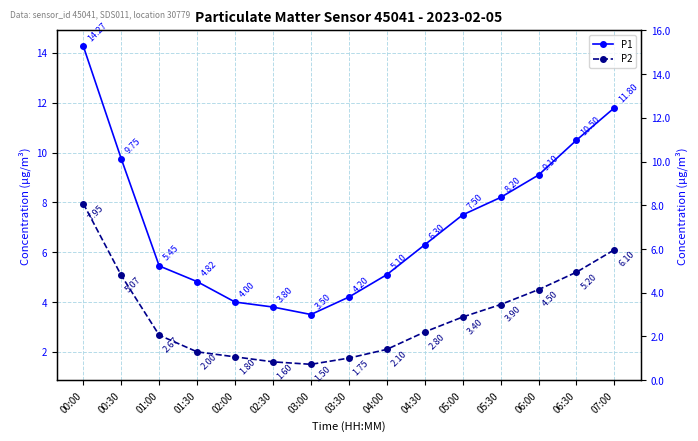

What position from the right is 07:00?

1